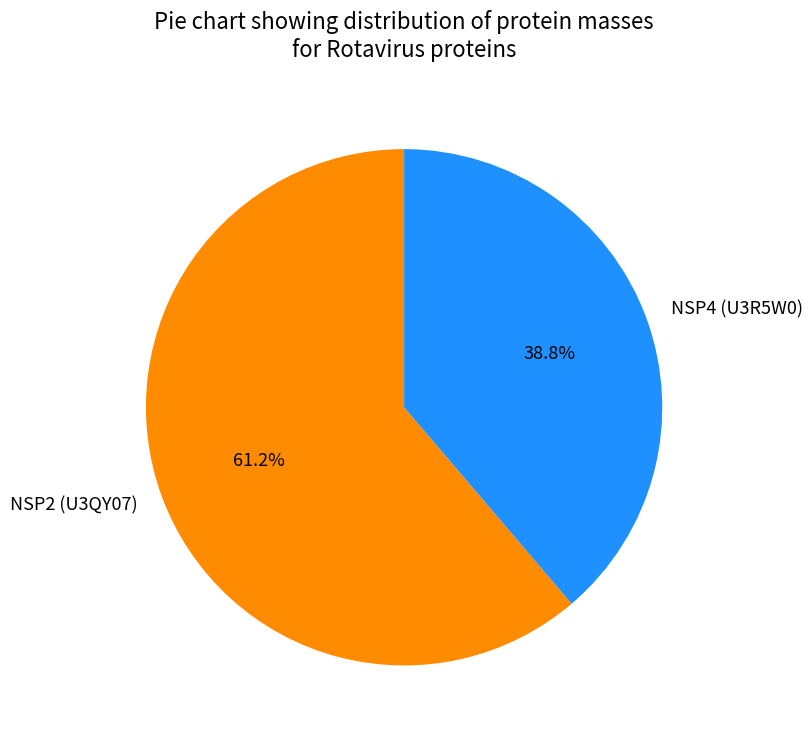

How many slices are in this pie chart?

2